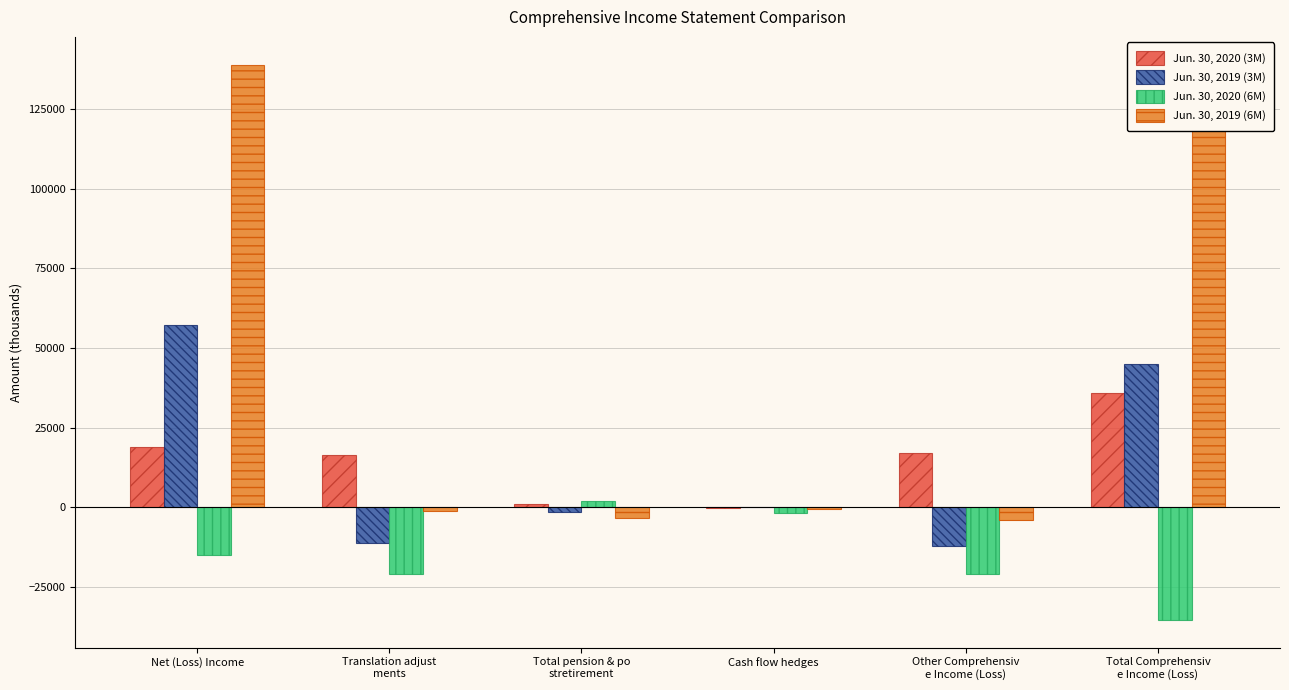

Count the number of data series in this chart.

4